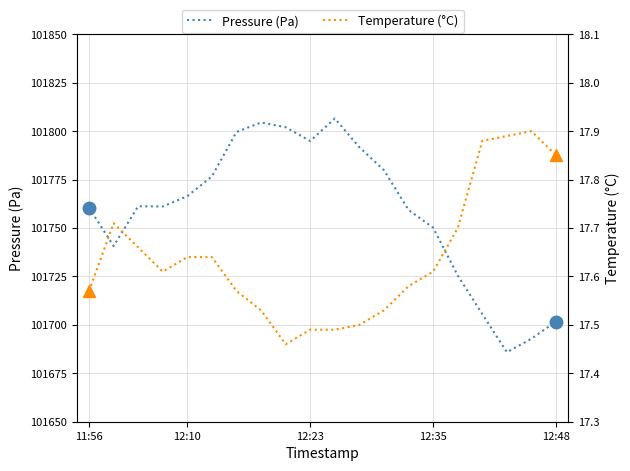

List the labels in order of Temperature (°C) value, largest first.

18, 17, 16, 19, 12:10, 15, 12:23, 12:48, 5, 12:35, 14, 13, 11:56, 6, 7, 12, 11, 9, 10, 8